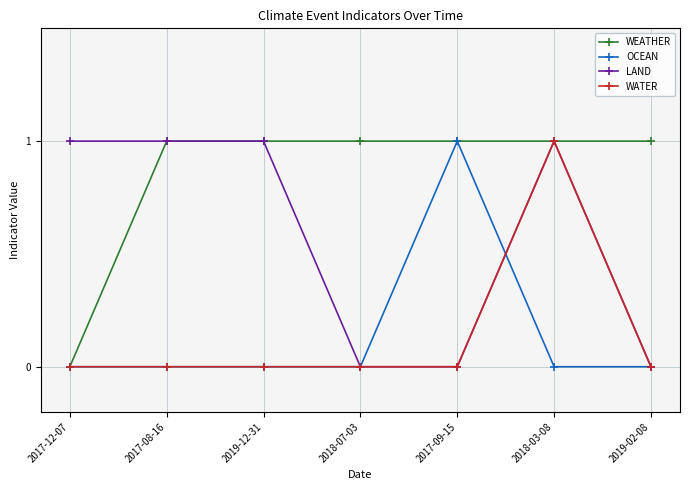

What is the approximate value of WEATHER at 2018-03-08?

1